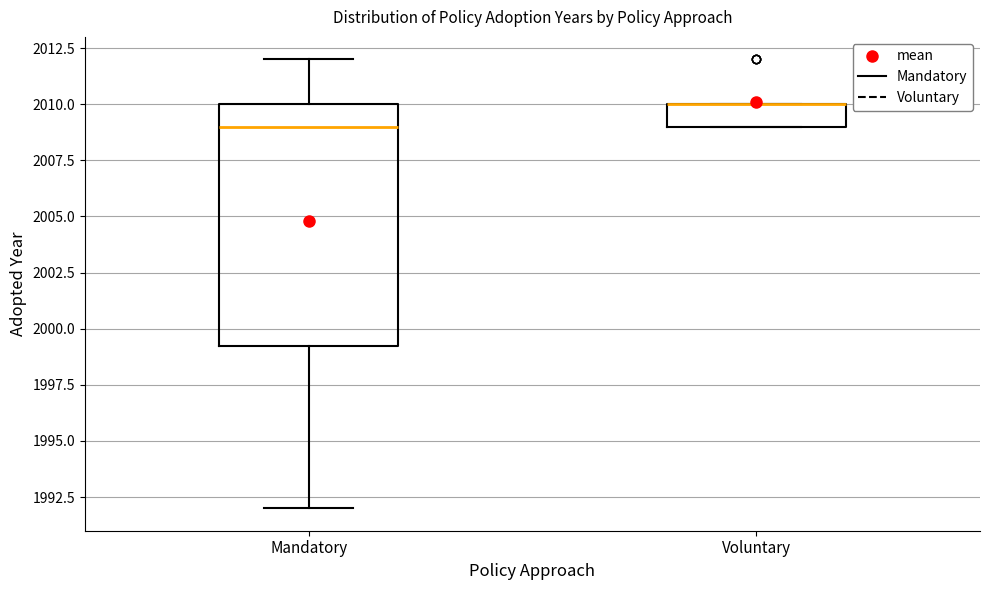

Reading left to right, transcribe this box plot: for each box, give where its median line is, the range the box spans, and where its two whiskers end, as read against the y-axis. The values are not printed on the chart, so give them approximately, as read against the axis.

Mandatory: median 2009.0, box 1999.5 to 2010.0, whiskers 1992.0 to 2012.0
Voluntary: median 2010.0 (drawn on the box's upper edge), box 2009.0 to 2010.0, whiskers 2009.0 to 2010.0